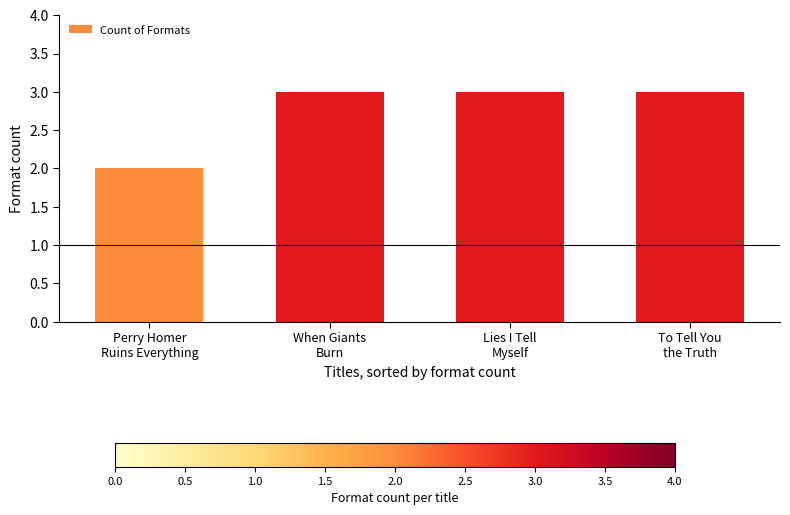

Count the values in the range 3 to 4.

3